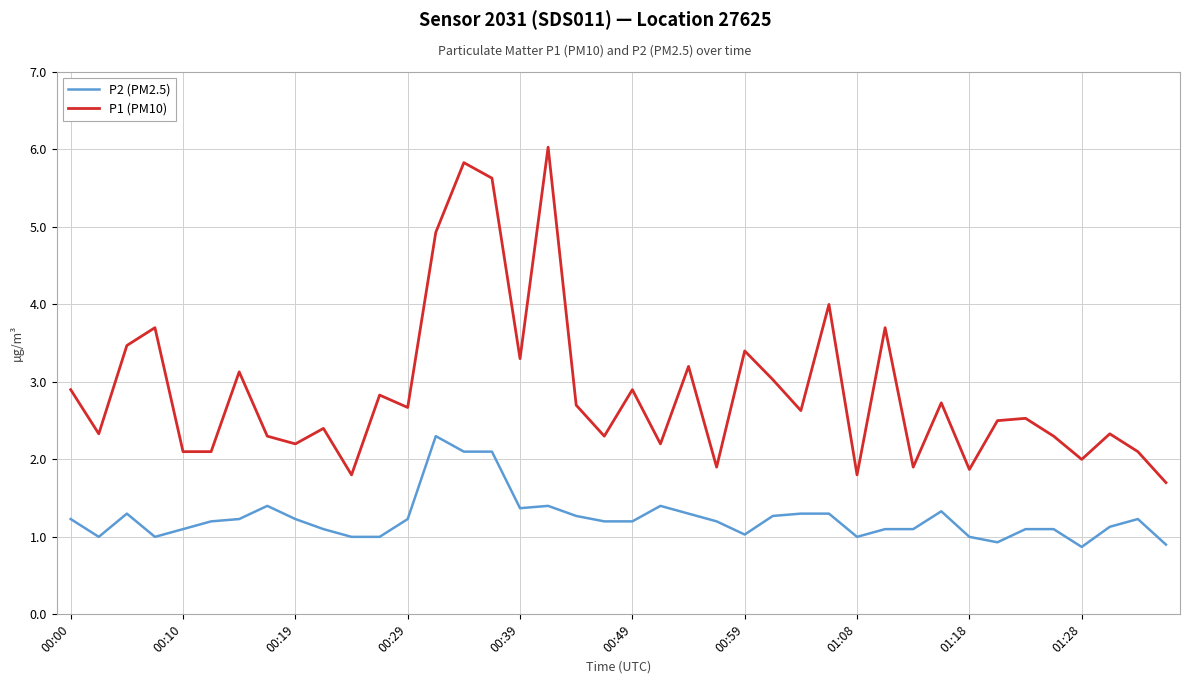

Rank the series by their maximum value, from highest to lowest.

P1 (PM10), P2 (PM2.5)